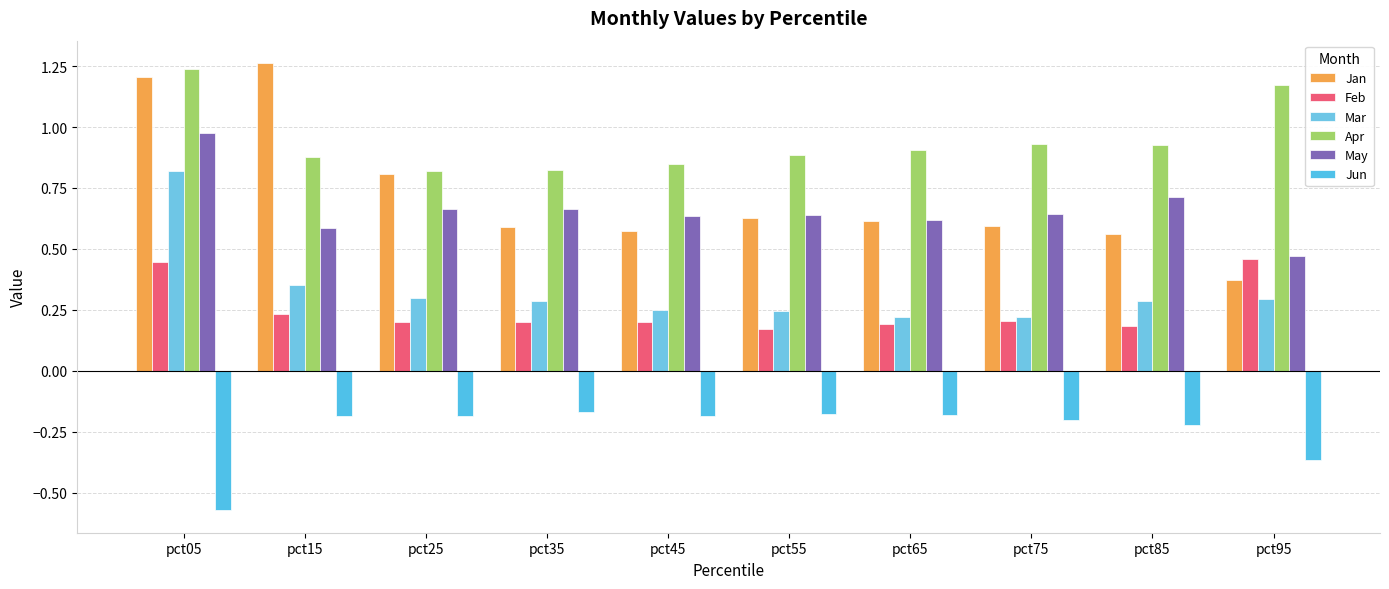

Which series has the largest range (max minus min)?

Jan